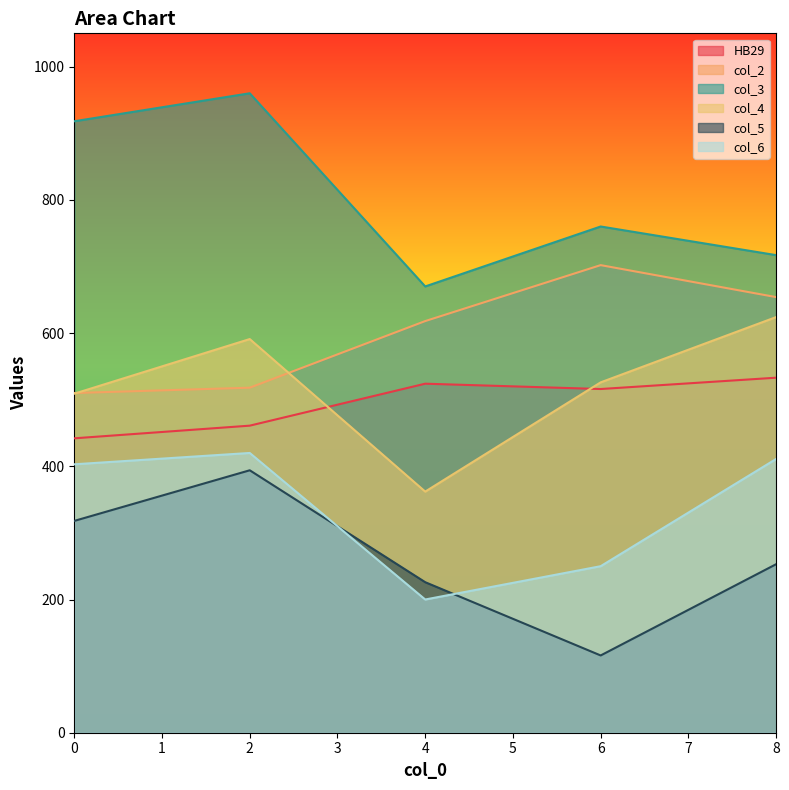

List the series in order of their peak value, lowest first.

col_5, col_6, HB29, col_4, col_2, col_3